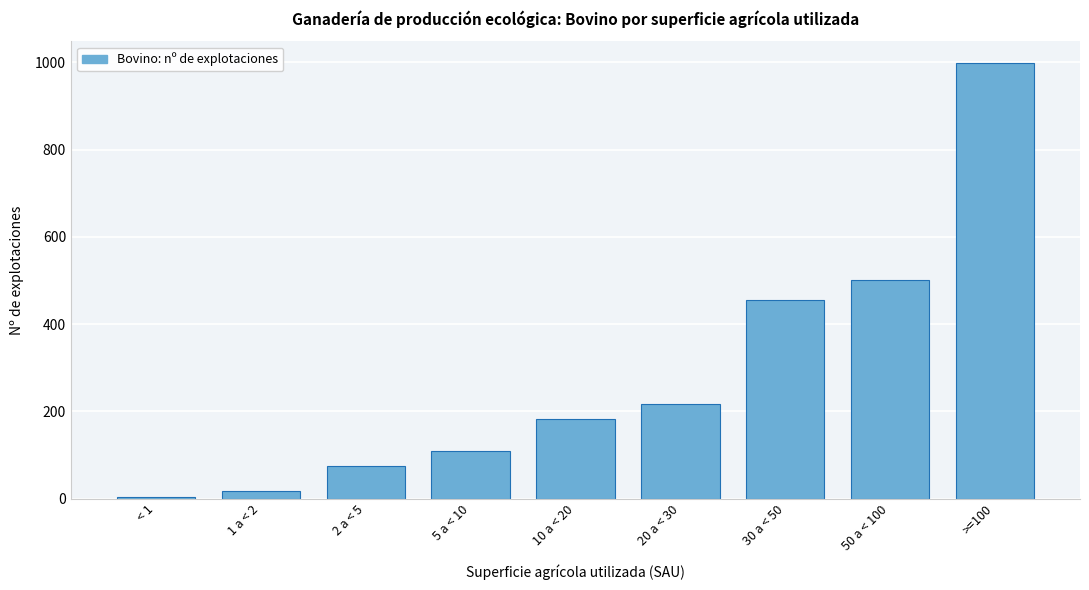

Reading right to left, transcribe all the data shown in this chart.

>=100=998	50 a < 100=500	30 a < 50=456	20 a < 30=216	10 a < 20=182	5 a < 10=110	2 a < 5=75	1 a < 2=17	< 1=3